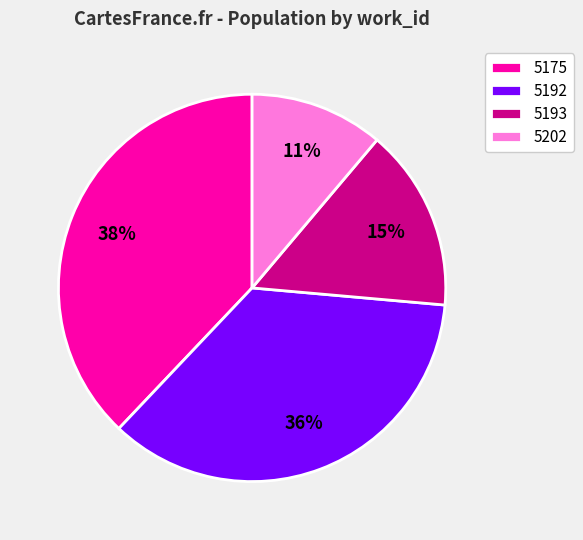

How many segments does this pie chart have?

4